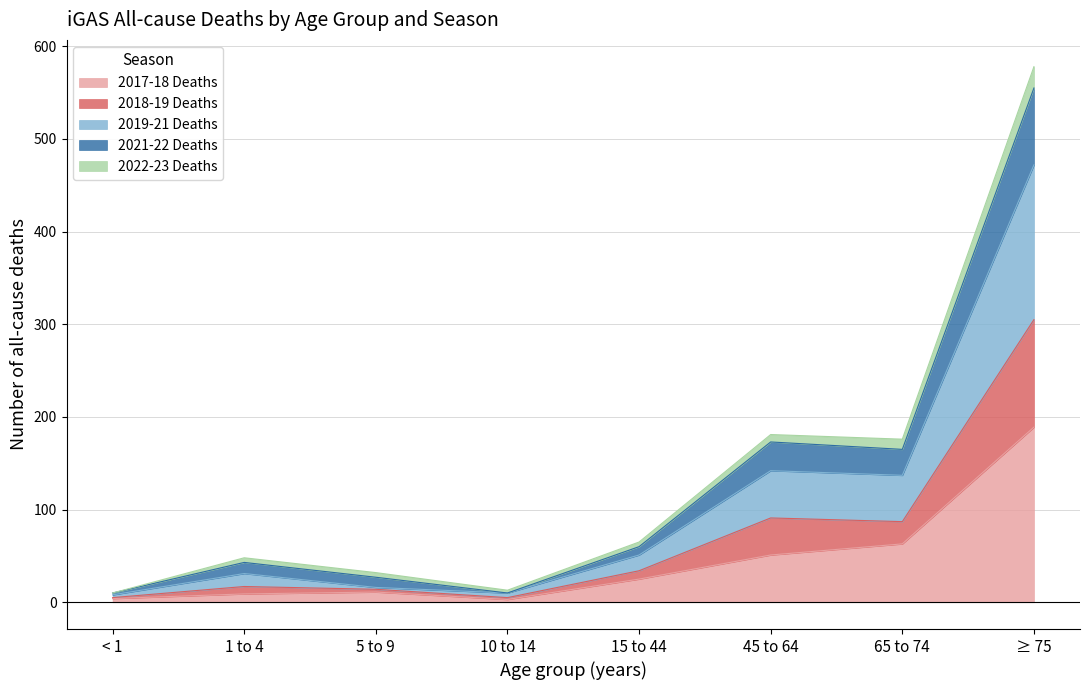

At which category is the sum across all series the highest?

≥ 75